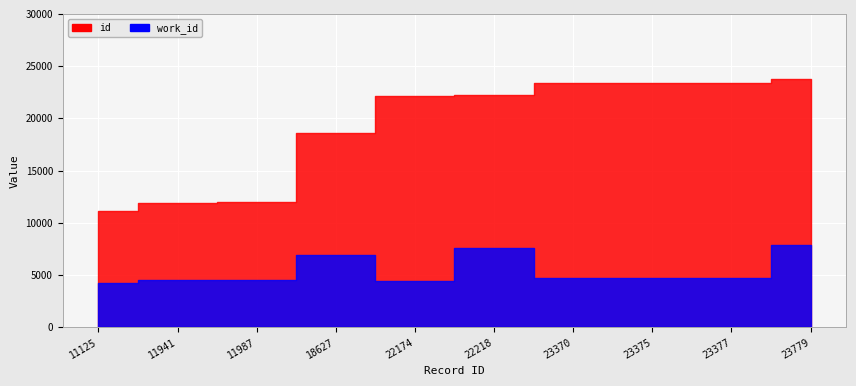

True or false: work_id and id cross at least once.

False